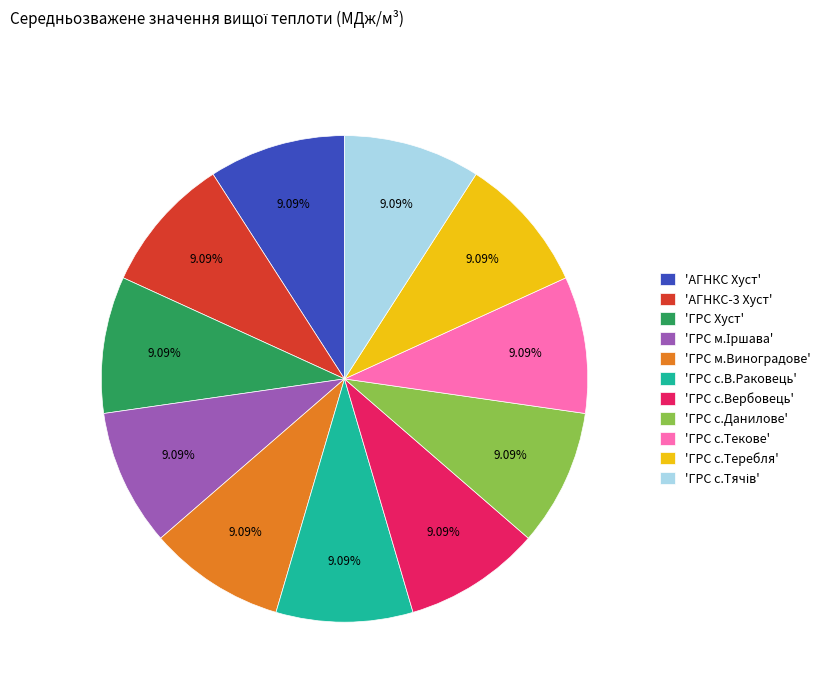

How many slices are in this pie chart?

11